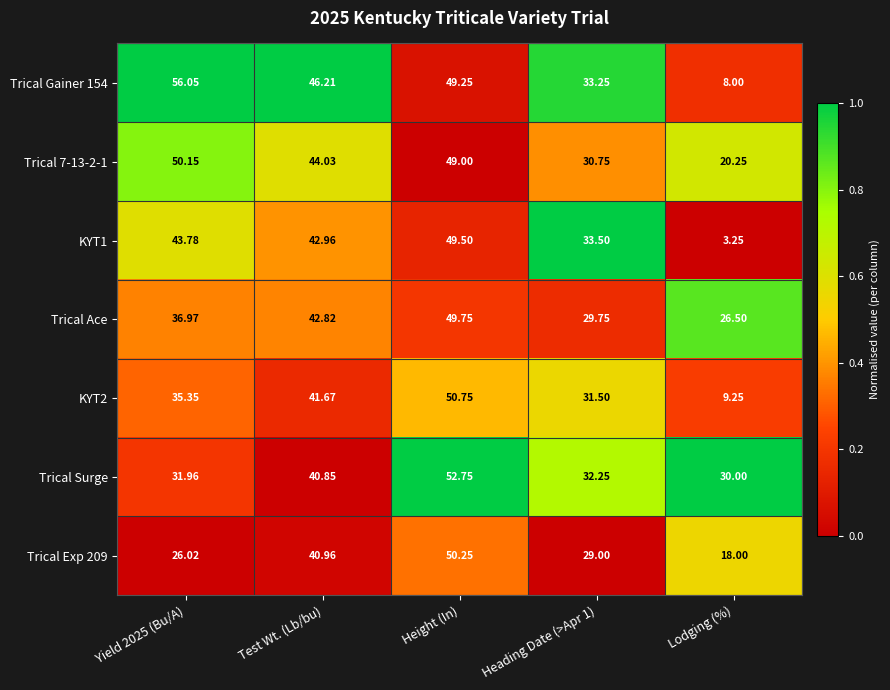

Which series has the largest range (max minus min)?

Trical Gainer 154